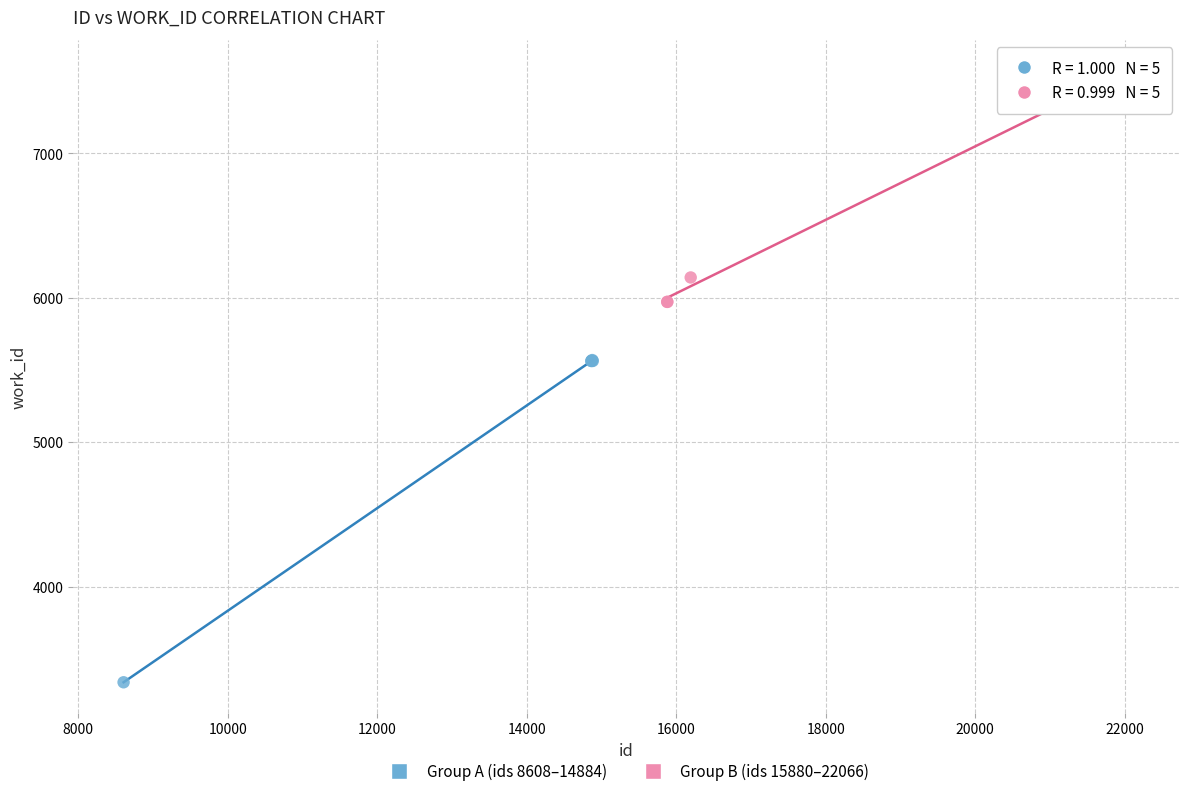

Which series has the largest Y range (max minus min)?

Group A (ids 8608–14884)